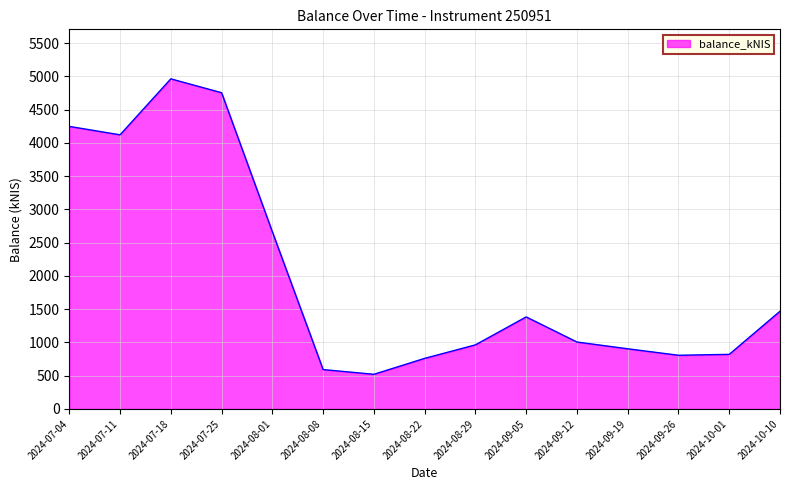

What is the minimum value shown in the chart?

520.9